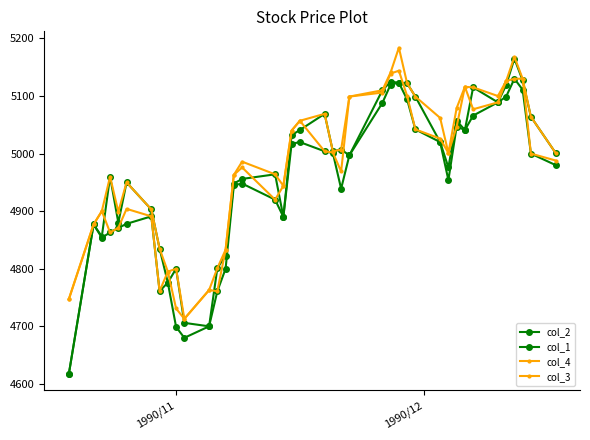

How many data points does each series have?

40